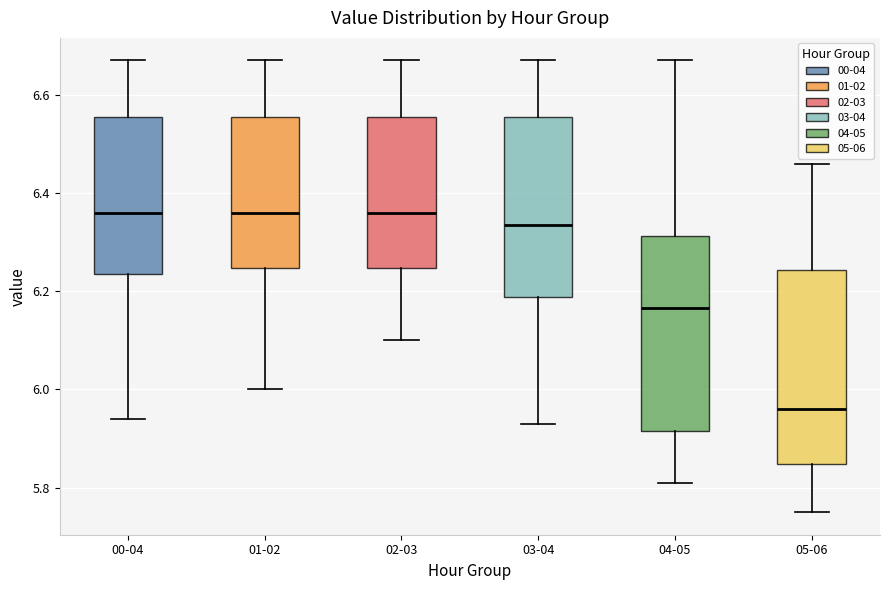

Where is the lower edge of the box for 03-04 on the y-axis? The values are not printed on the chart, so give them approximately, as read against the axis.

6.18